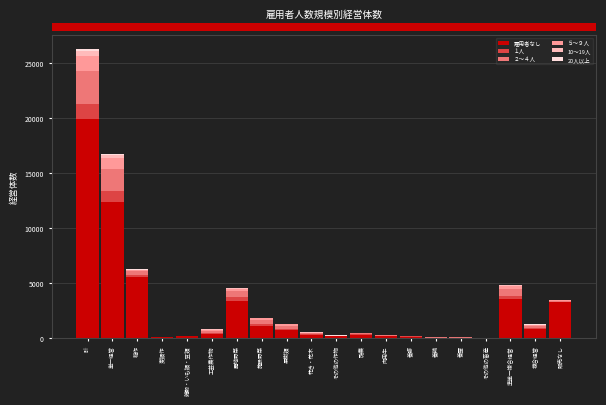

At which category is the sum across all series the highest?

計